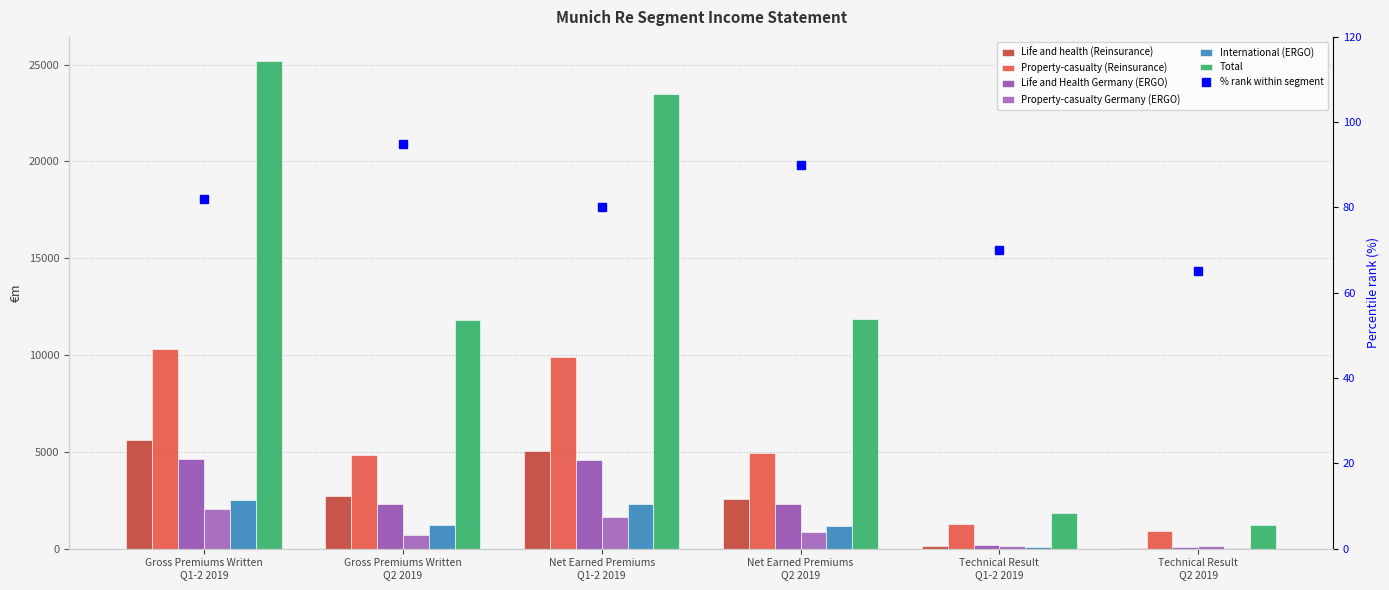

Is it true that Property-casualty (Reinsurance) equals 442.8 at Technical Result
Q1-2 2019?

False